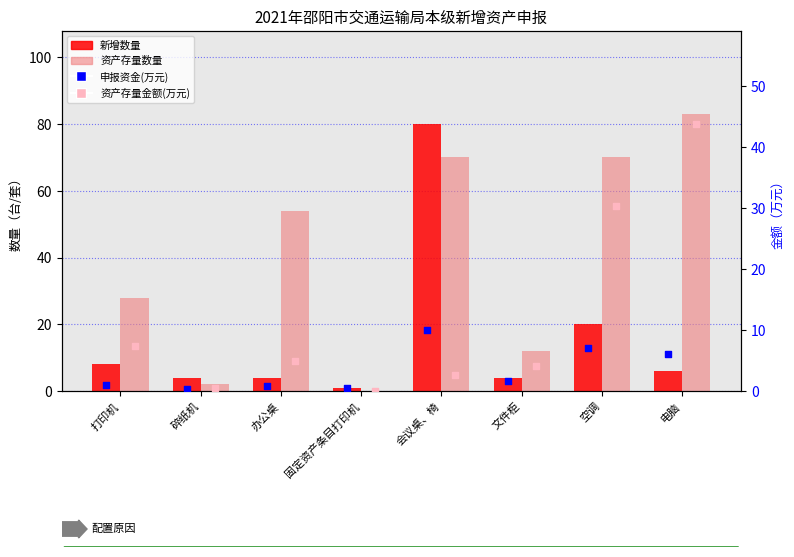

Which series has the largest total across all categories?

资产存量数量